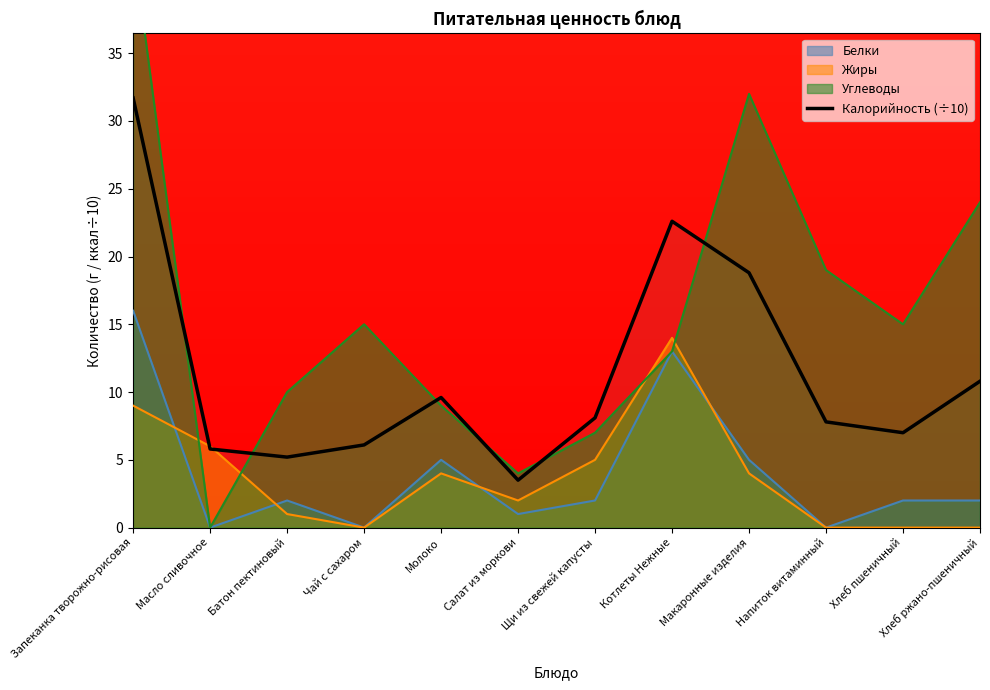

True or false: the data has more than 2 interior local peaks.

False